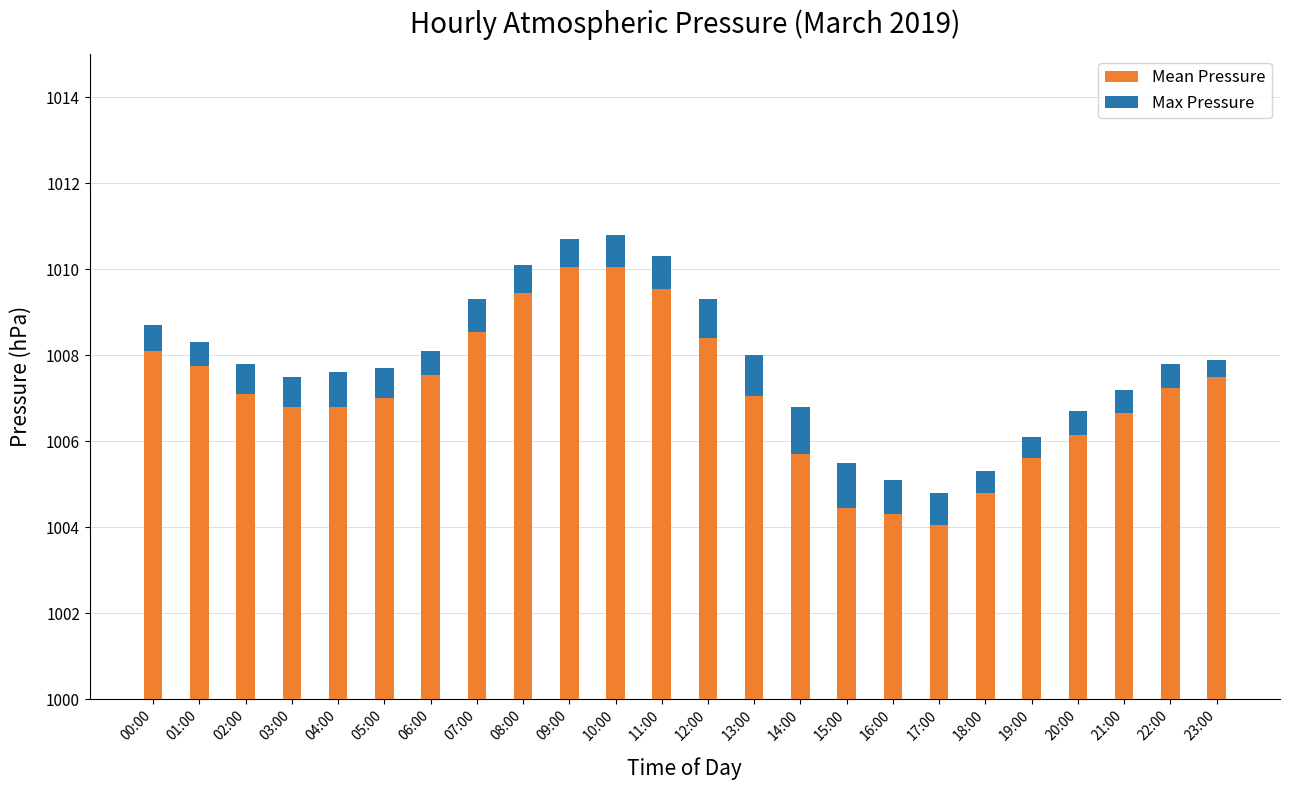

Between 06:00 and 22:00, which is larger?

06:00